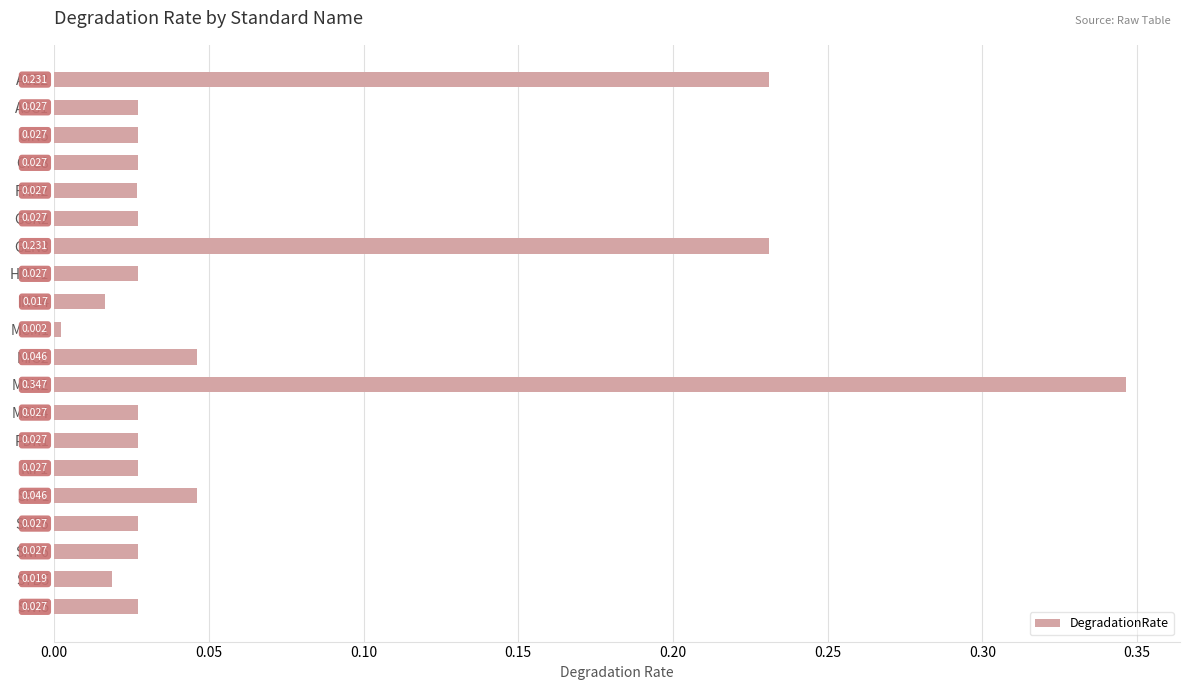

Does the chart contain any negative values?

No